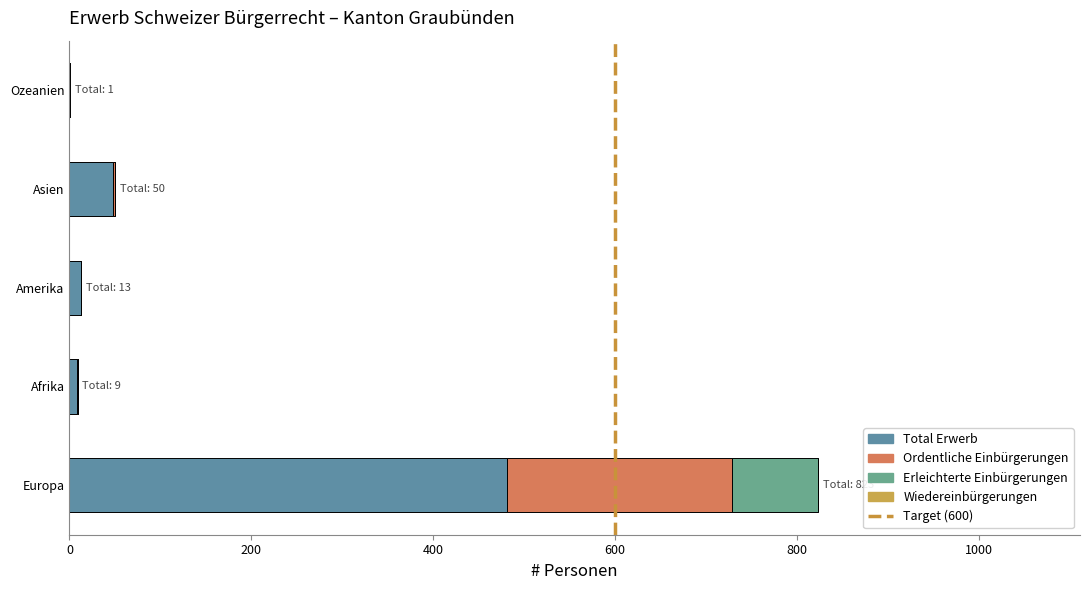

Count the number of categories in the chart.

5